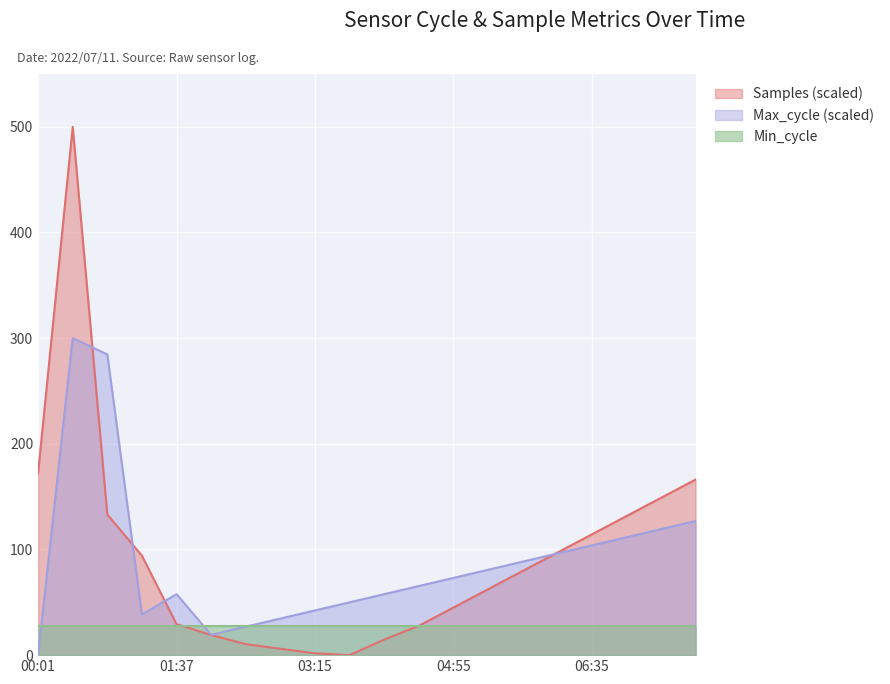

Which series has the largest range (max minus min)?

Samples (scaled)